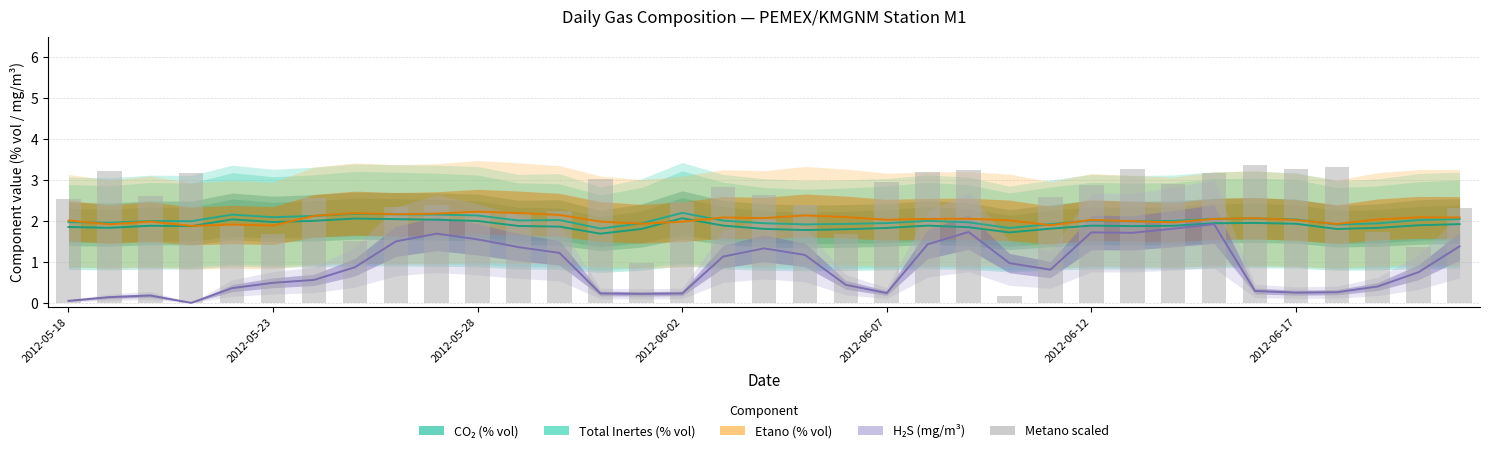

What is the spread (max minus min) of values at 19?

1.7